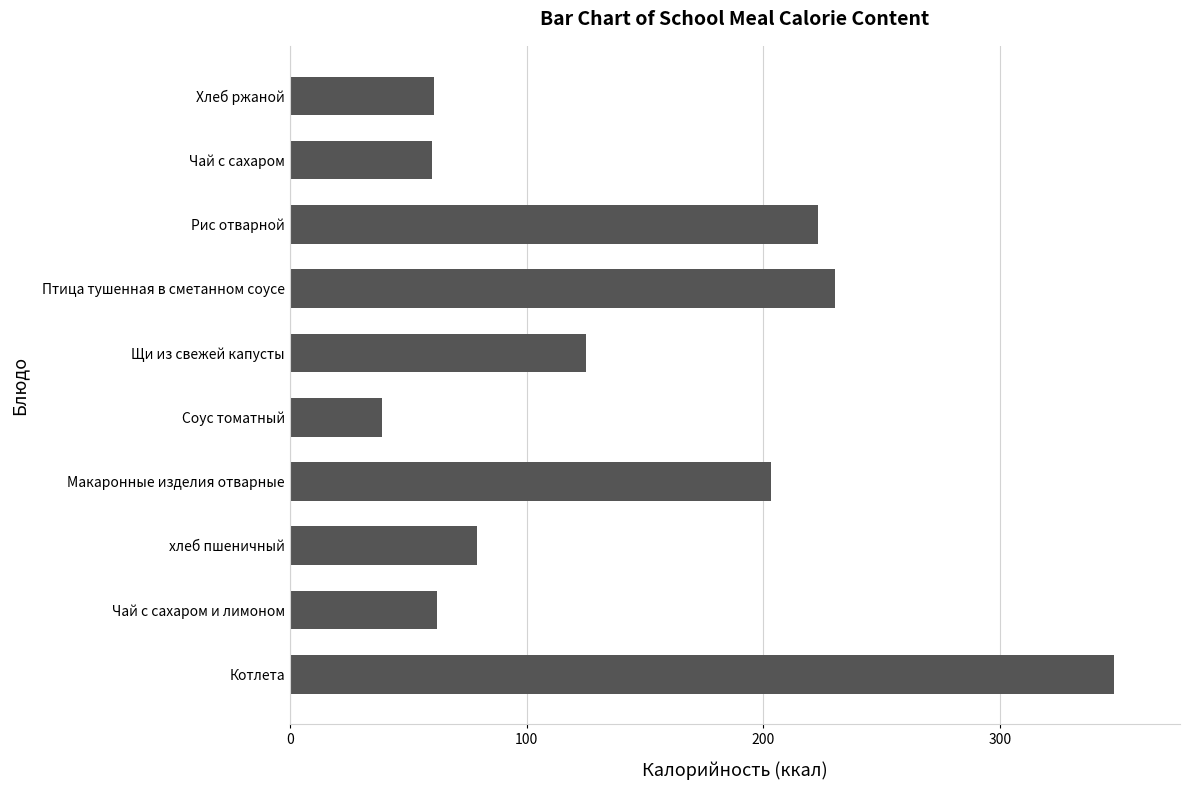

What is the greatest value displayed?

348